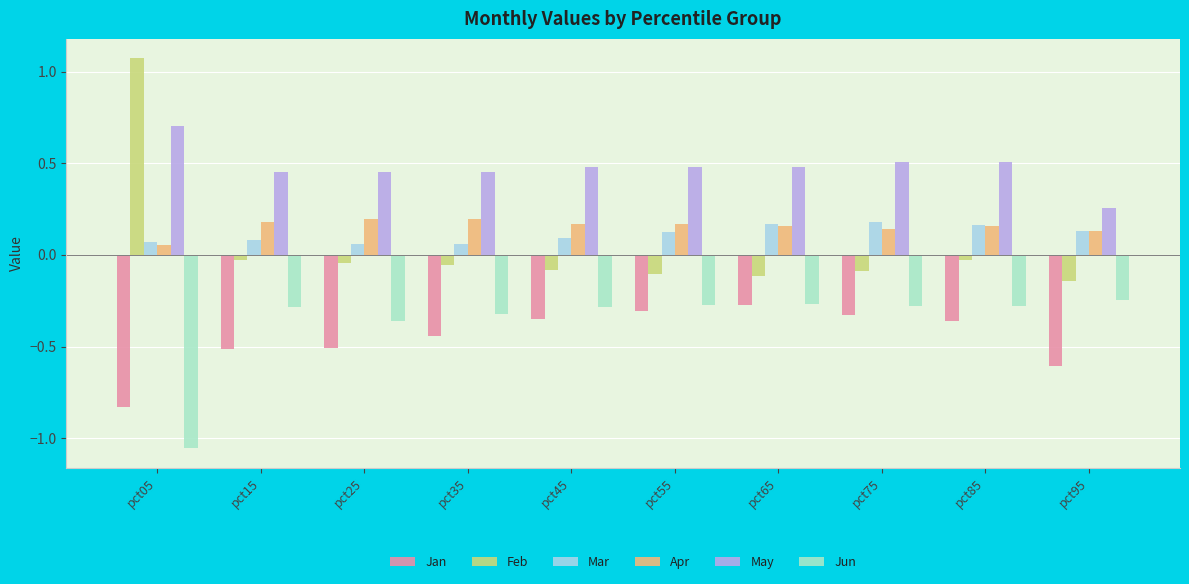

What is the total value across all series at pct35?

-0.1